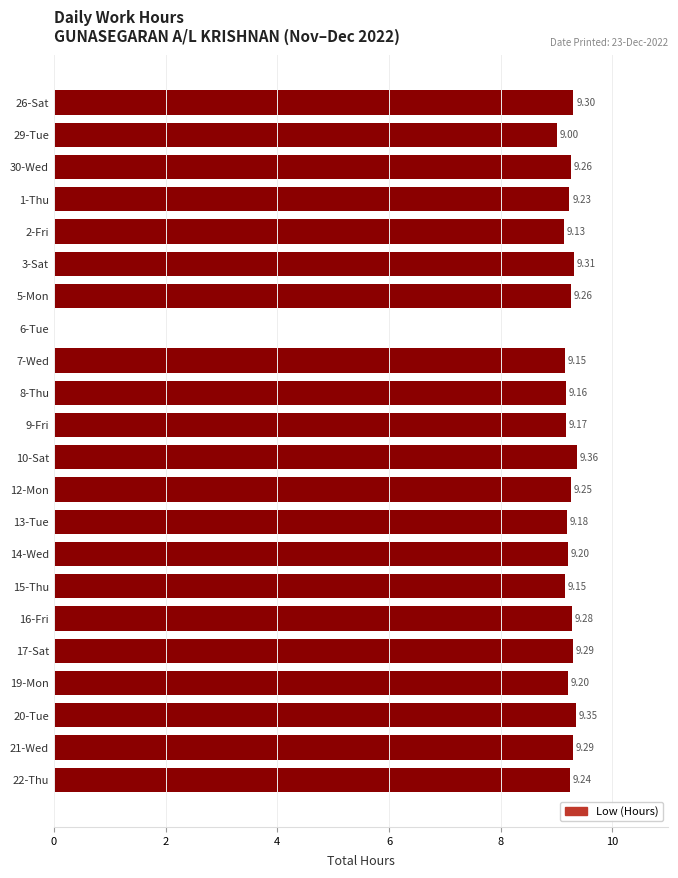

Between 1-Thu and 21-Wed, which is larger?

21-Wed